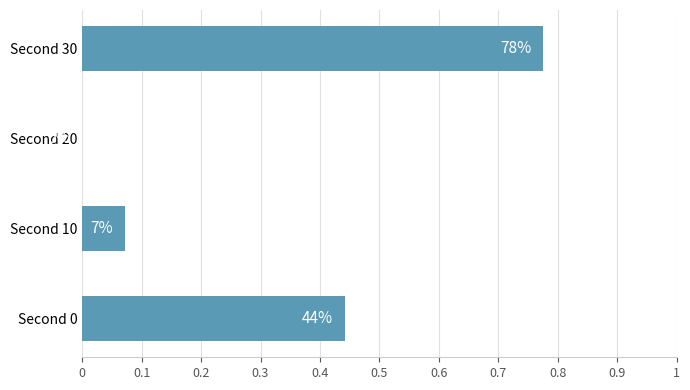

Are the bars horizontal?

Yes